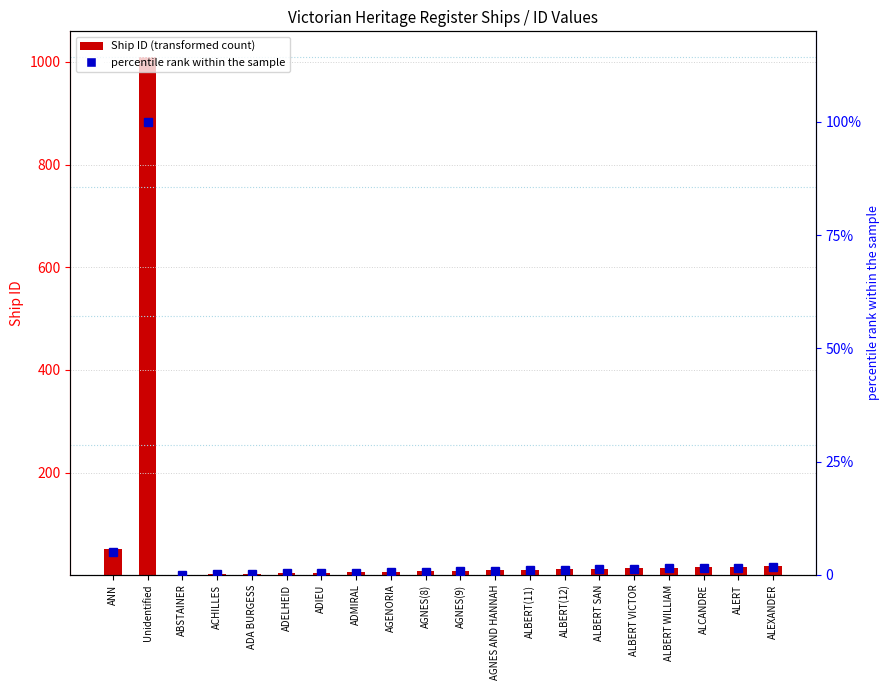

What is the total value across all series at Unidentified?

1109.0